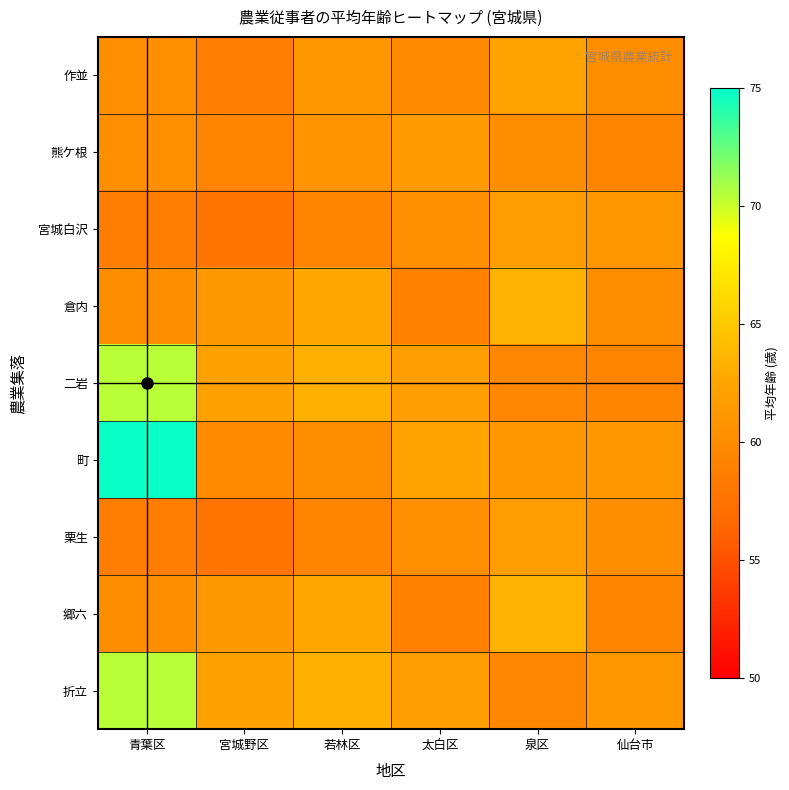

Reading right to left, list all the values displayed in this chart.

作並: 仙台市=60.1	泉区=62.3	太白区=59.8	若林区=61.2	宮城野区=58.5	青葉区=60.3
熊ケ根: 仙台市=59.2	泉区=60.1	太白区=61.5	若林区=60.8	宮城野区=59.2	青葉区=60.3
宮城白沢: 仙台市=61.2	泉区=61.7	太白区=60.2	若林区=59.3	宮城野区=57.8	青葉区=58.5
倉内: 仙台市=60.1	泉区=63.4	太白区=58.9	若林区=62.5	宮城野区=61.3	青葉区=60.1
二岩: 仙台市=59.2	泉区=59.5	太白区=61.8	若林区=63.2	宮城野区=62.1	青葉区=70.4
町: 仙台市=61.2	泉区=61.2	太白区=62.3	若林区=60.1	宮城野区=59.8	青葉区=74.7
栗生: 仙台市=60.1	泉区=61.7	太白区=60.2	若林区=59.3	宮城野区=57.8	青葉区=58.5
郷六: 仙台市=59.2	泉区=63.4	太白区=58.9	若林区=62.5	宮城野区=61.3	青葉区=60.1
折立: 仙台市=61.2	泉区=59.5	太白区=61.8	若林区=63.2	宮城野区=62.1	青葉区=70.4